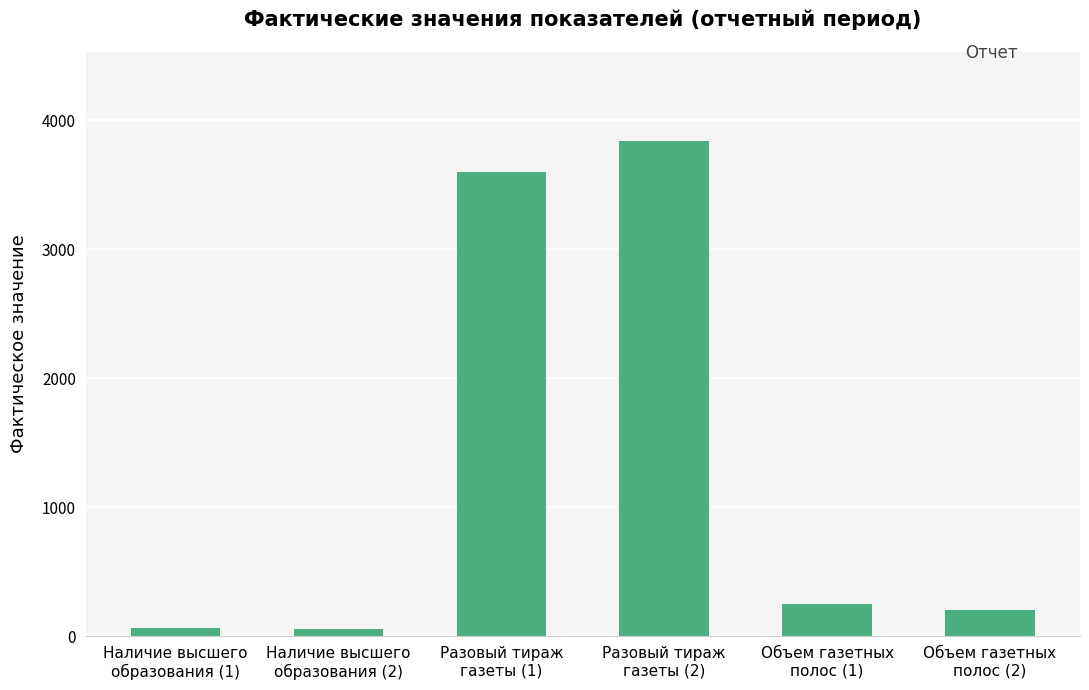

What is the maximum value shown in the chart?

3840.0